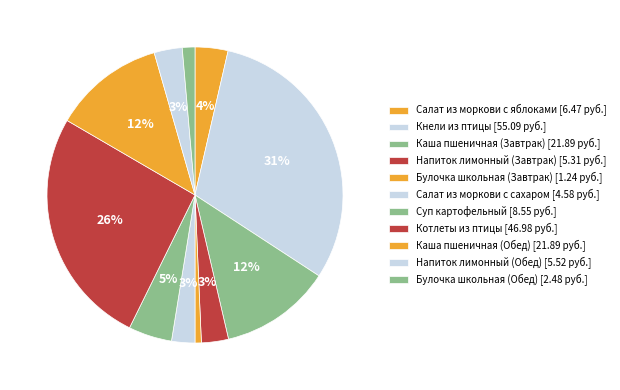

What is the smallest slice in the pie chart?

Булочка школьная (Завтрак)